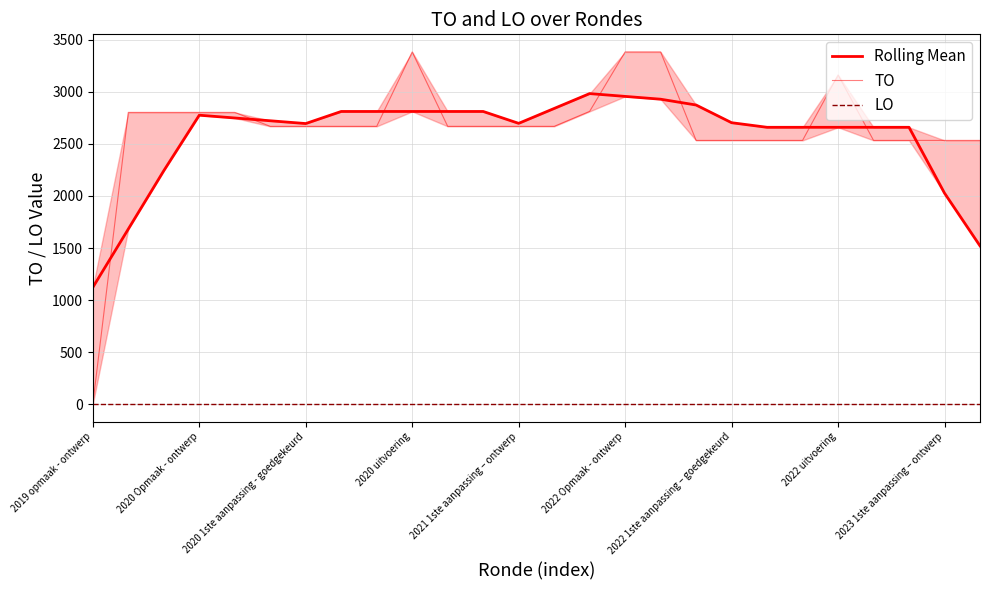

At which category does TO reach its first local peak?

2020 uitvoering